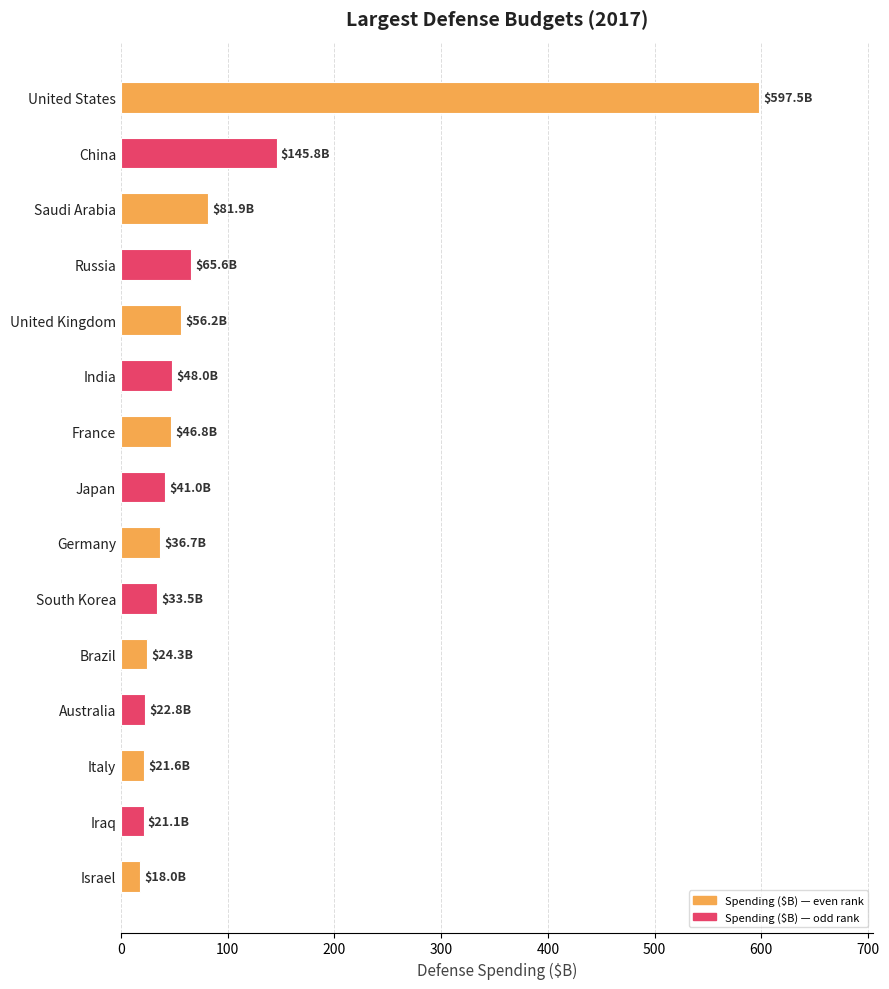

How many categories are shown in the chart?

15